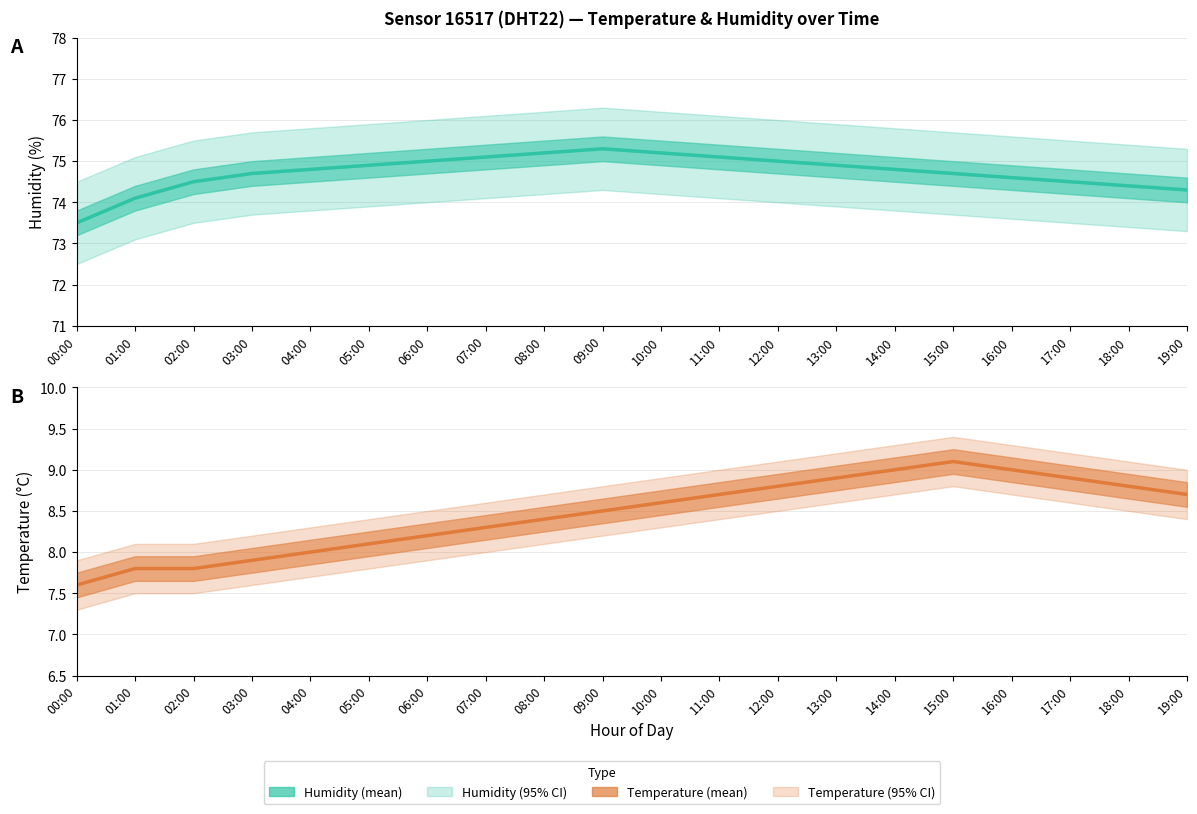

How many lines are shown in the chart?

2